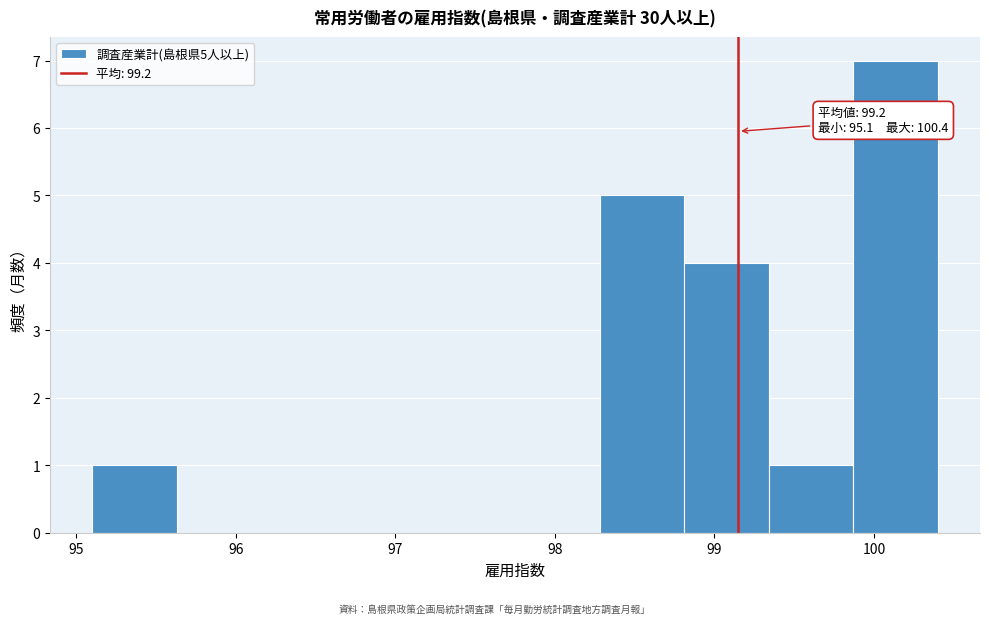

Over which range of the x-axis is the bar tallest?

99.87 to 100.40